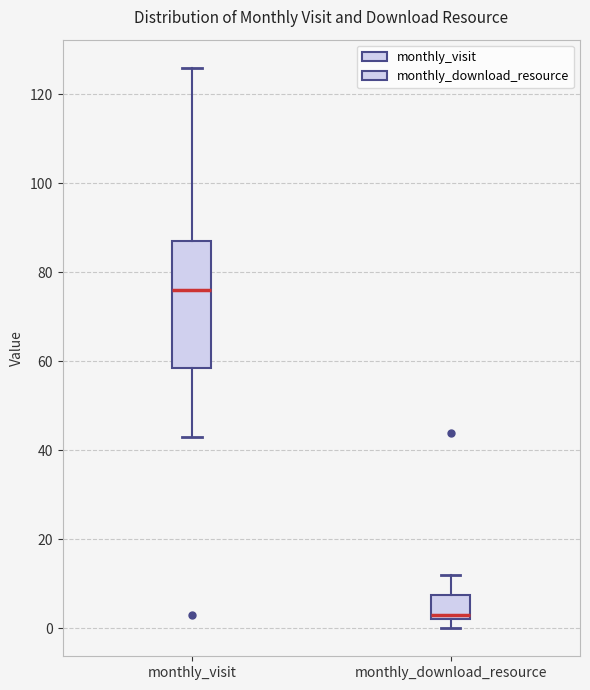

Where does the median line of the box for monthly_download_resource sit on the y-axis? The values are not printed on the chart, so give them approximately, as read against the axis.

4